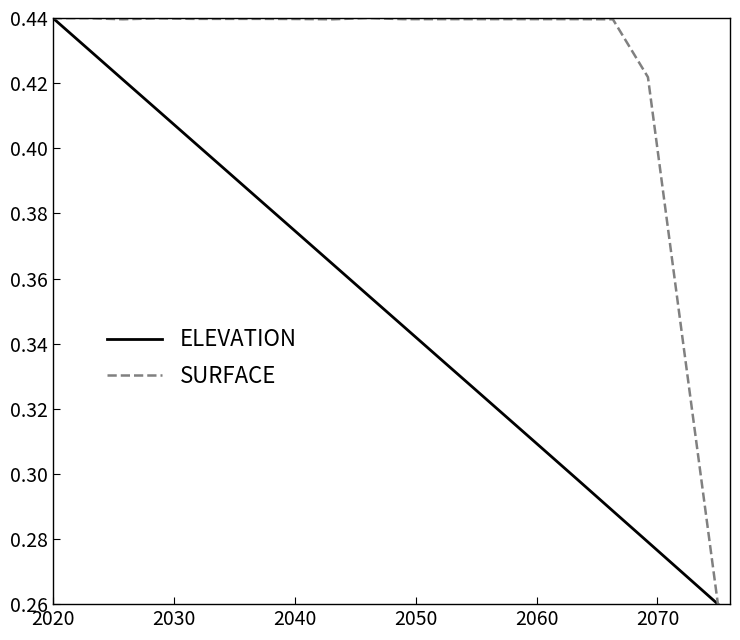

Which series has the largest total across all categories?

SURFACE